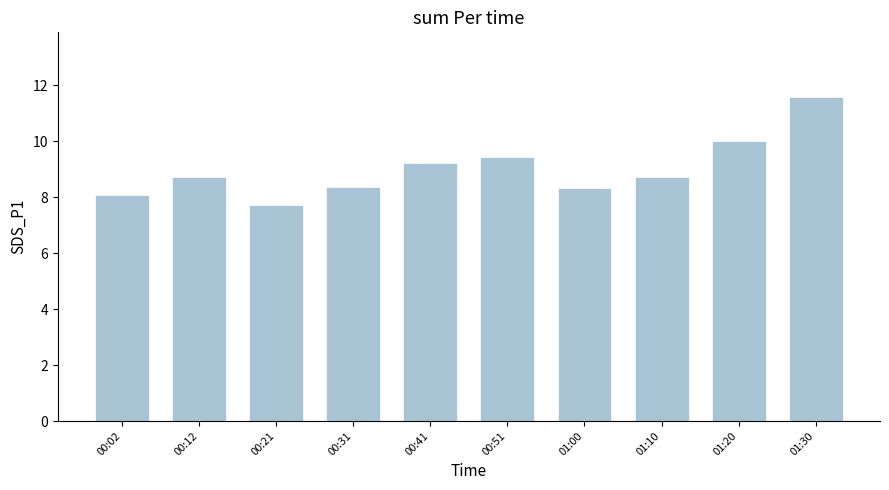

What is the approximate value at 01:30?

11.6